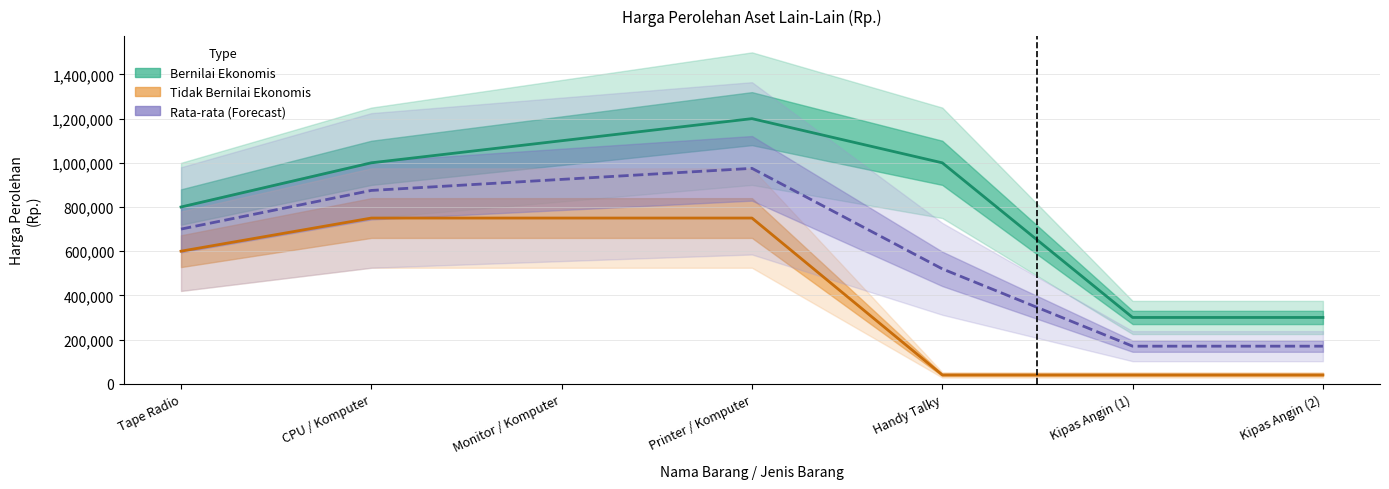

What is the highest value of the Rata-rata (Forecast) series?

975000